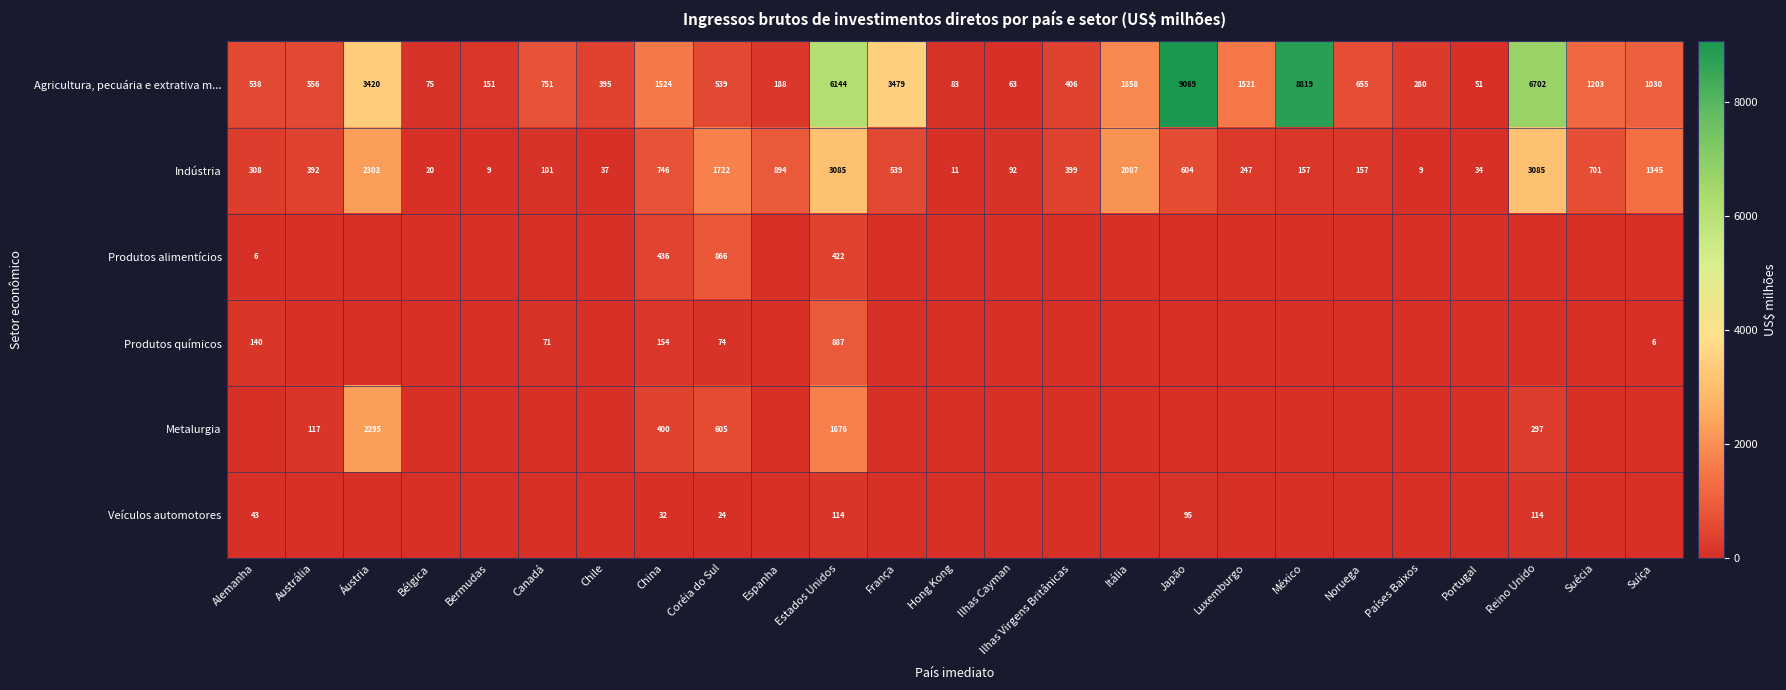

Is the value of Produtos alimentícios at China greater than the value of Produtos químicos at Estados Unidos?

No